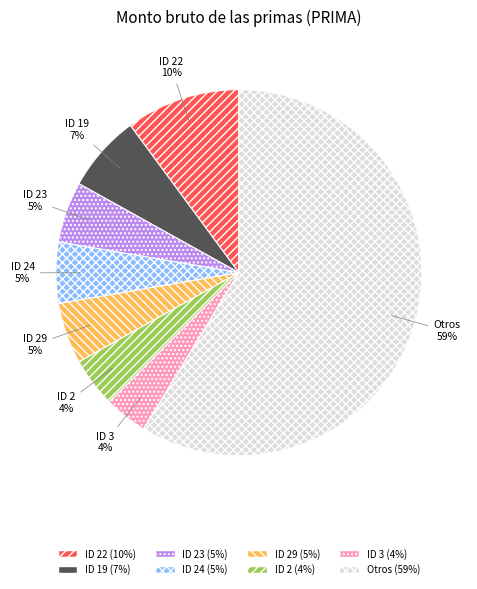

The ID 23 slice represents 1% of the pie. True or false?

False